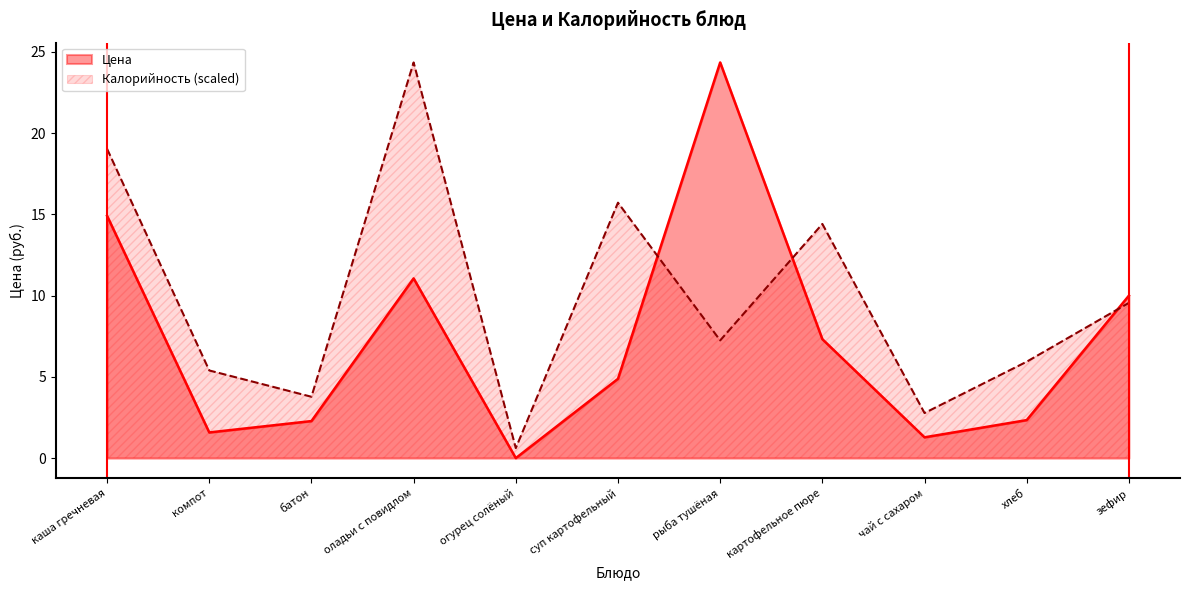

List the labels in order of Калорийность value, largest first.

оладьи с повидлом, каша гречневая, суп картофельный, картофельное пюре, зефир, рыба тушёная, хлеб, компот, батон, чай с сахаром, огурец солёный